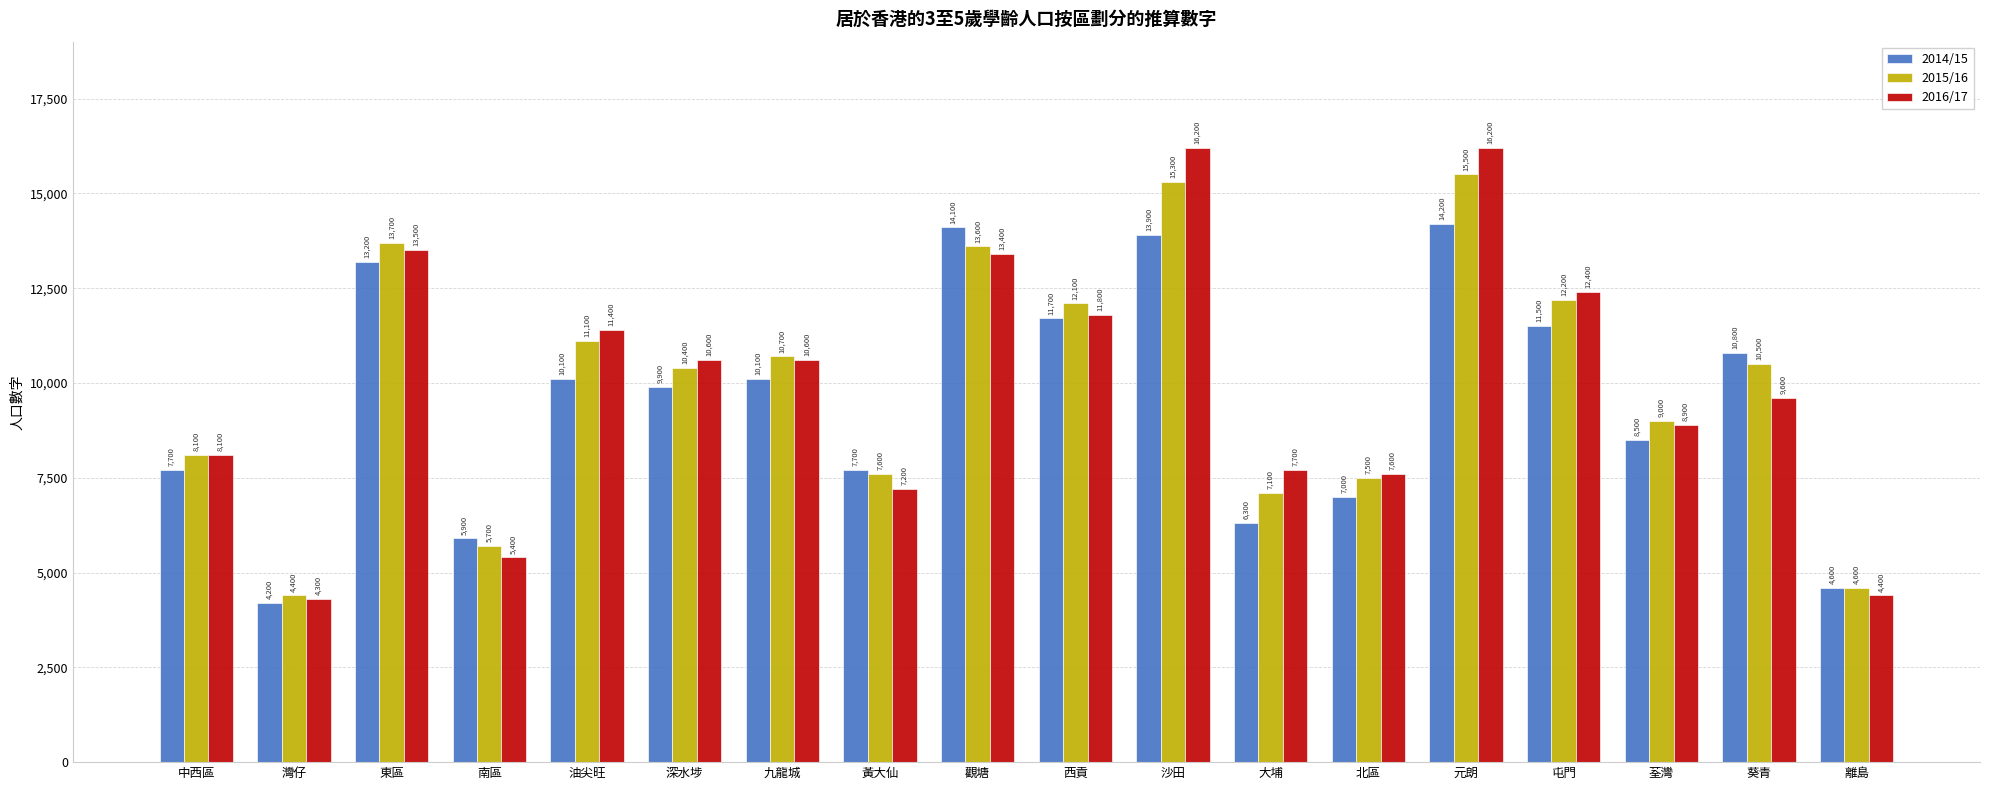

Reading right to left, transcribe all the data shown in this chart.

2014/15: 4600	10800	8500	11500	14200	7000	6300	13900	11700	14100	7700	10100	9900	10100	5900	13200	4200	7700
2015/16: 4600	10500	9000	12200	15500	7500	7100	15300	12100	13600	7600	10700	10400	11100	5700	13700	4400	8100
2016/17: 4400	9600	8900	12400	16200	7600	7700	16200	11800	13400	7200	10600	10600	11400	5400	13500	4300	8100